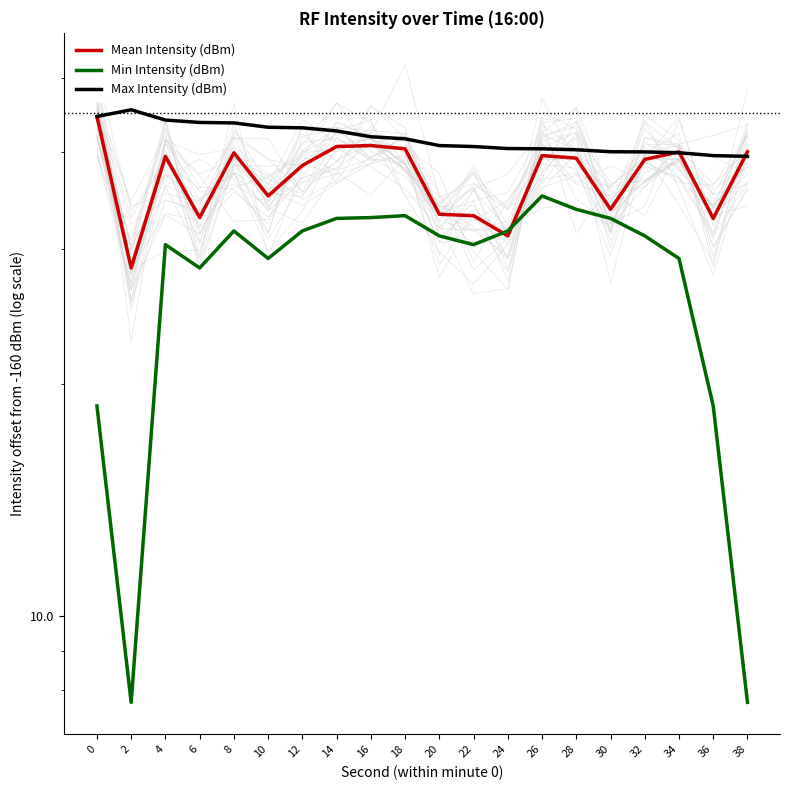

True or false: Min Intensity (dBm) has a value of 12.1 at 38.

False